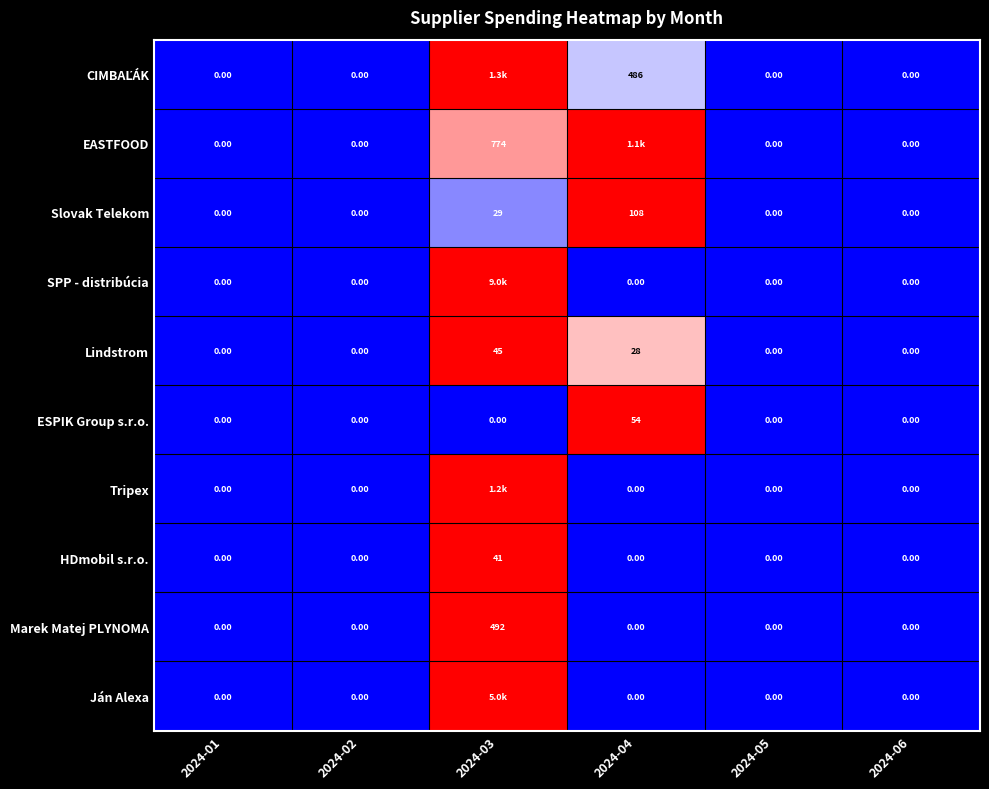

What is the average value of the Slovak Telekom series?

23